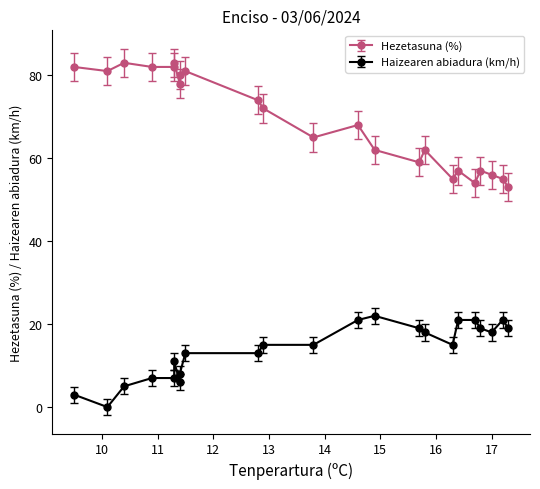

What is the sum of all Haizearen abiadura (km/h) values?

317.0